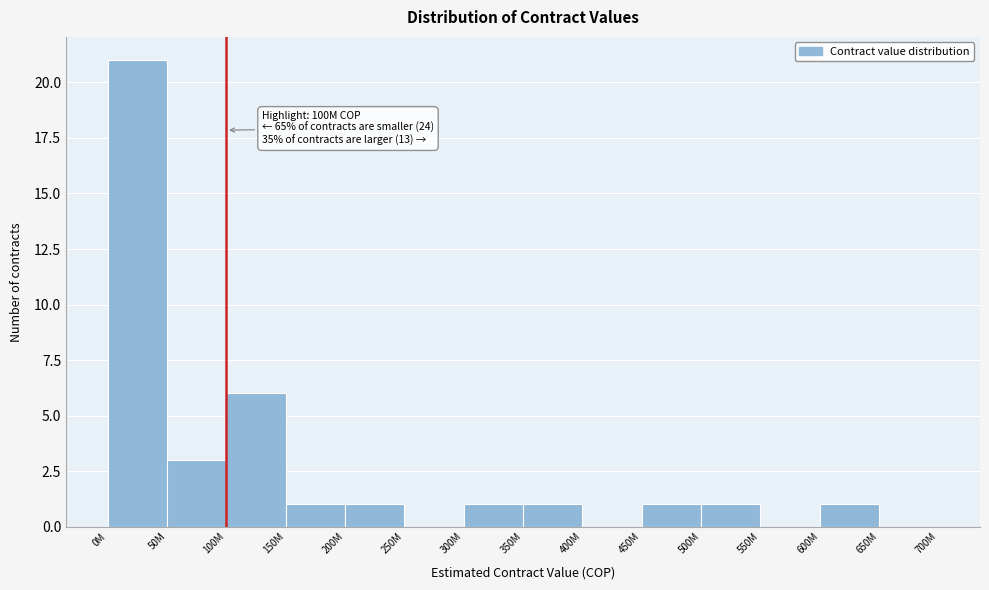

Reading right to left, what are all the values shown in this chart?

650M=0	600M=1	550M=0	500M=1	450M=1	400M=0	350M=1	300M=1	250M=0	200M=1	150M=1	100M=6	50M=3	0M=21